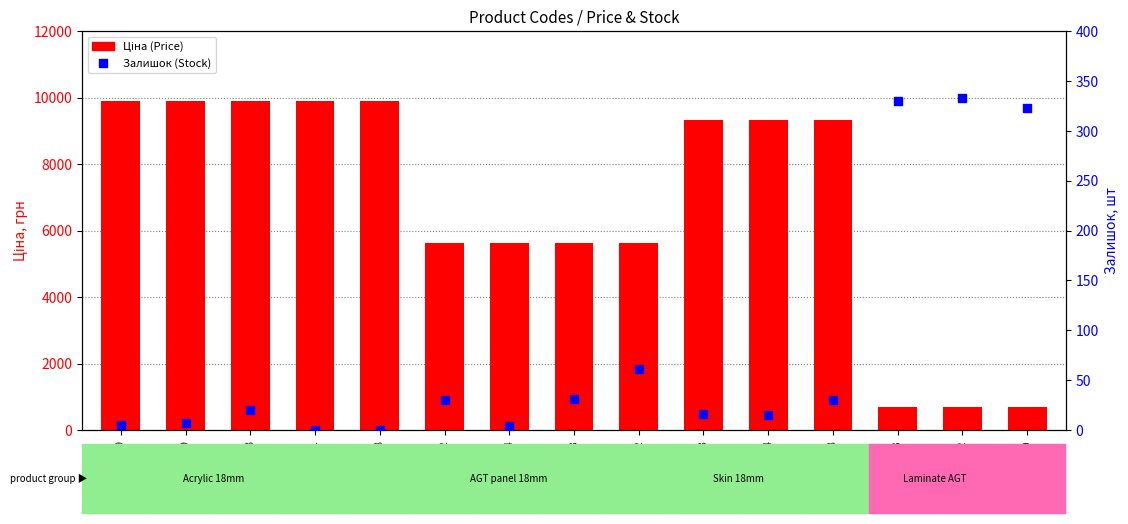

Which series reaches the maximum Y coordinate?

Ціна (Price)